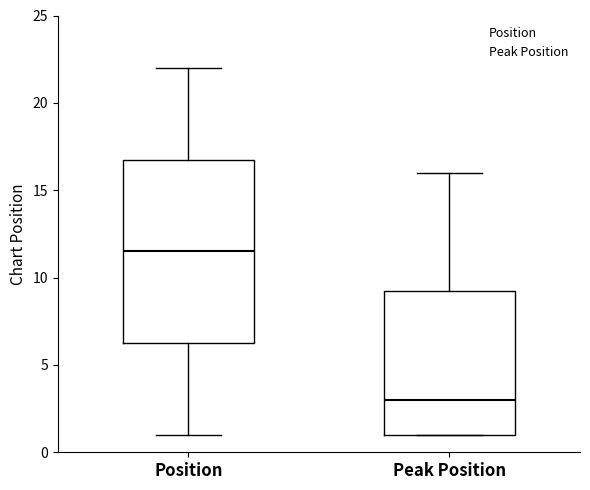

Which box's median line is the lowest?

Peak Position